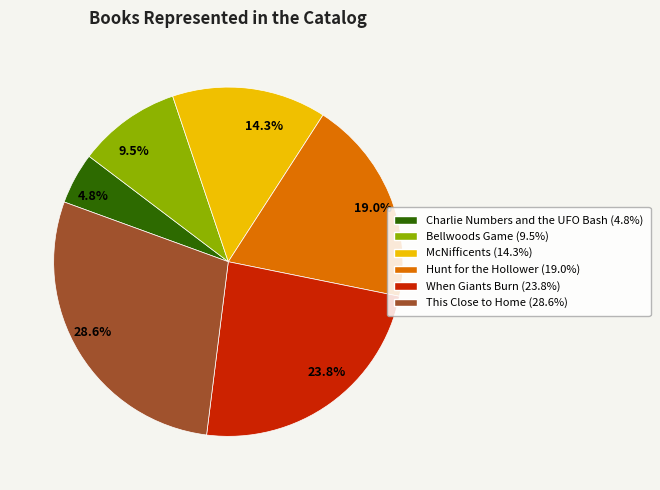

Which slice is the smallest?

Charlie Numbers and the UFO Bash